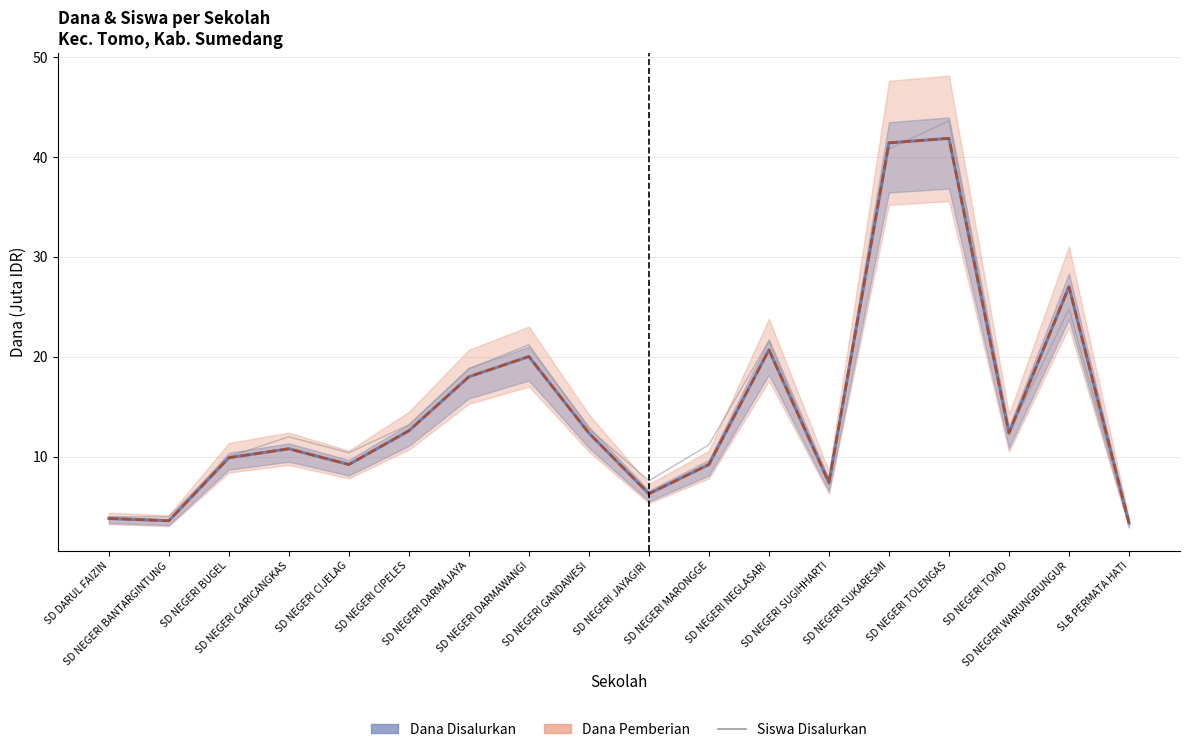

Where does the Dana Disalurkan (line) series first go above 12?

SD NEGERI CIPELES